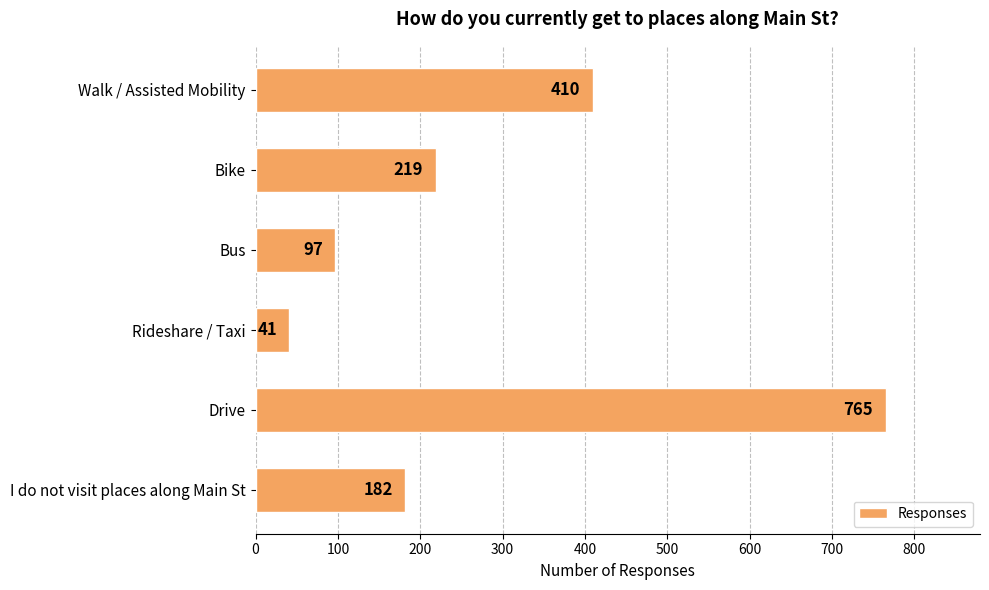

Rank the categories by value from lowest to highest.

Rideshare / Taxi, Bus, I do not visit places along Main St, Bike, Walk / Assisted Mobility, Drive